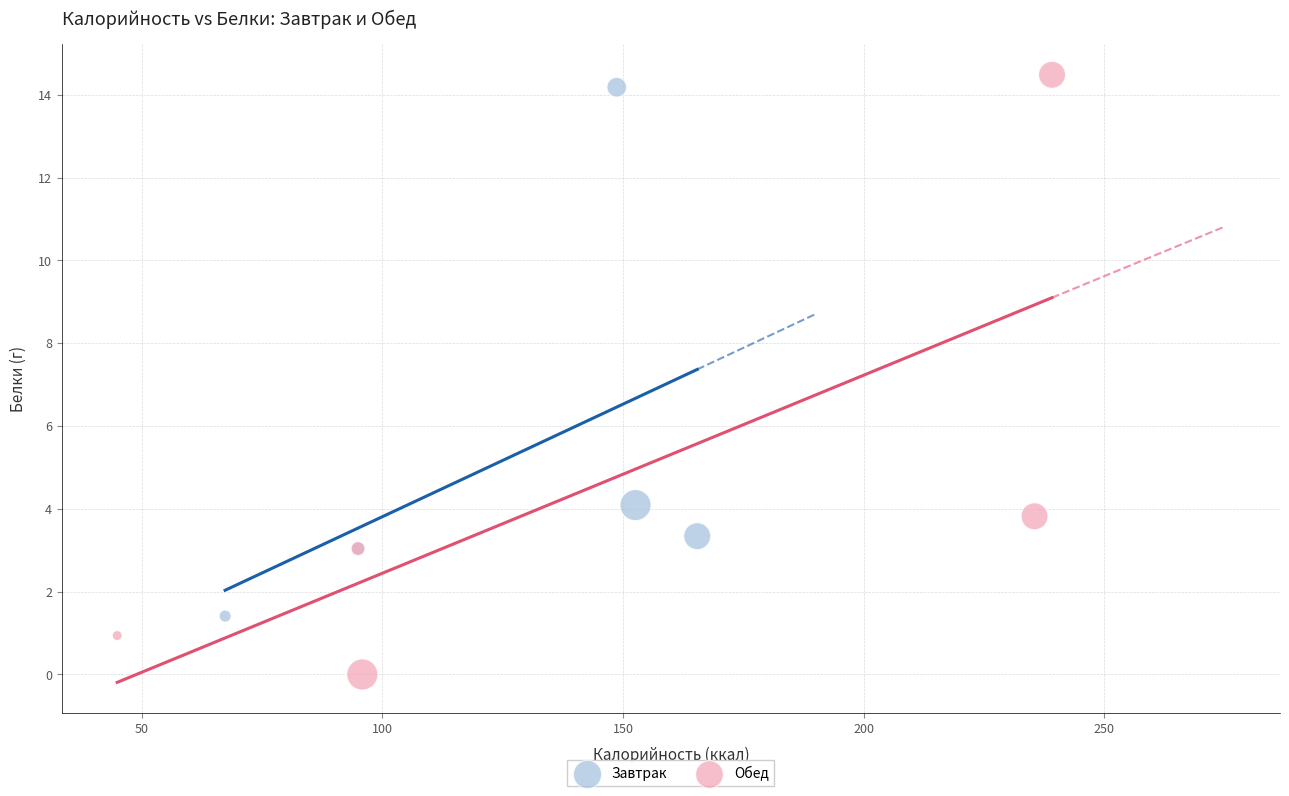

Which series contains the highest Y value?

Обед